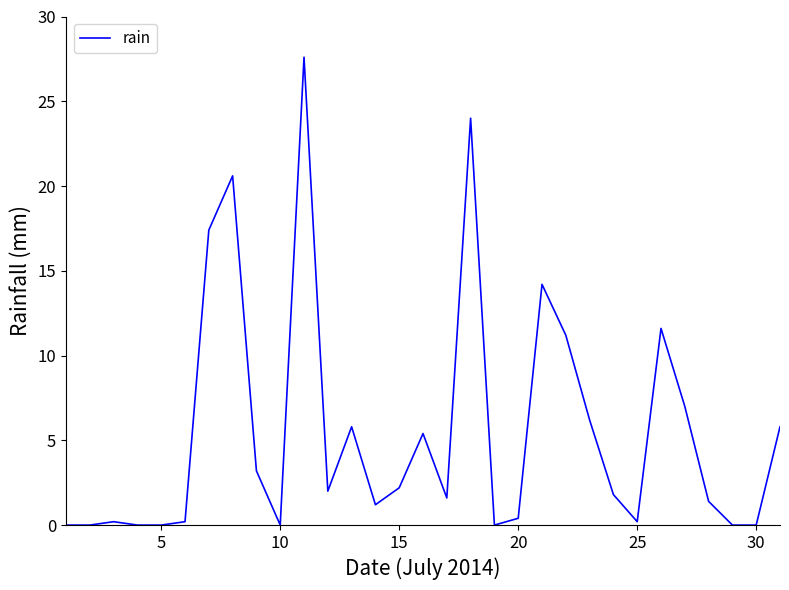

What is the difference between the maximum and minimum values?

27.6